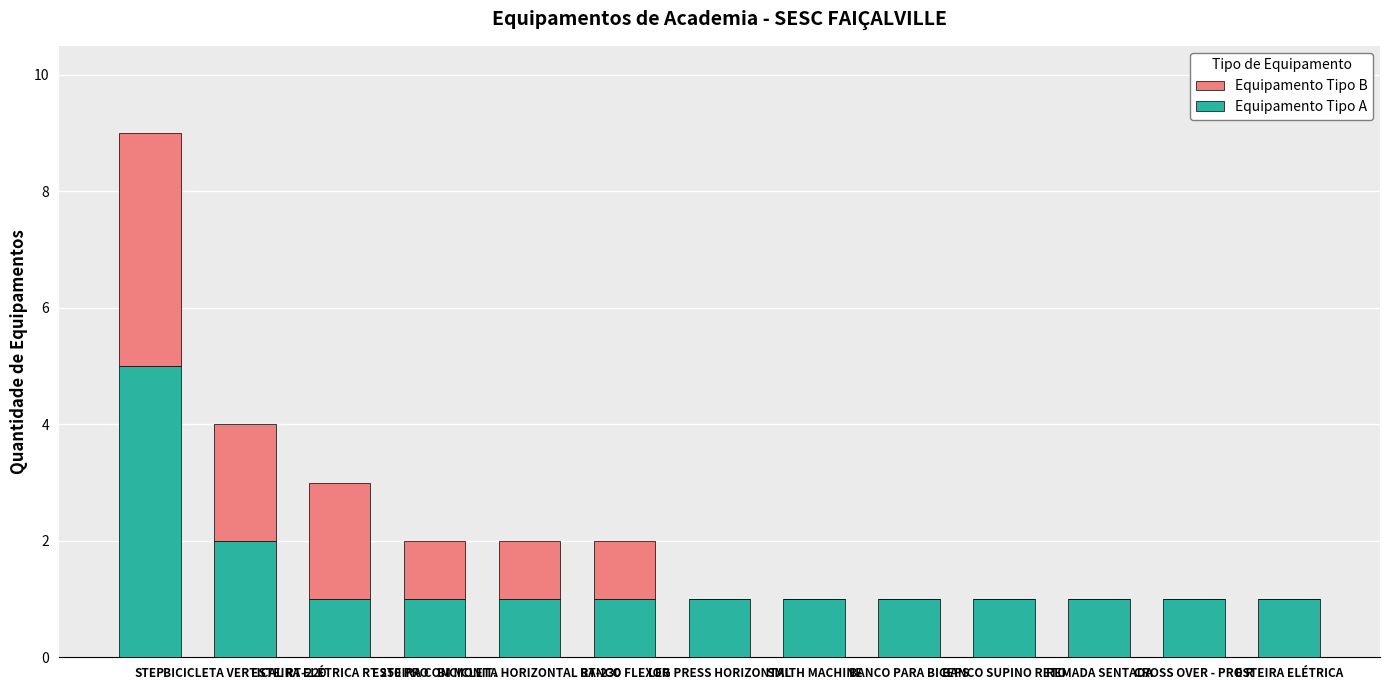

What is the sum of all Equipamento Tipo A values?

18